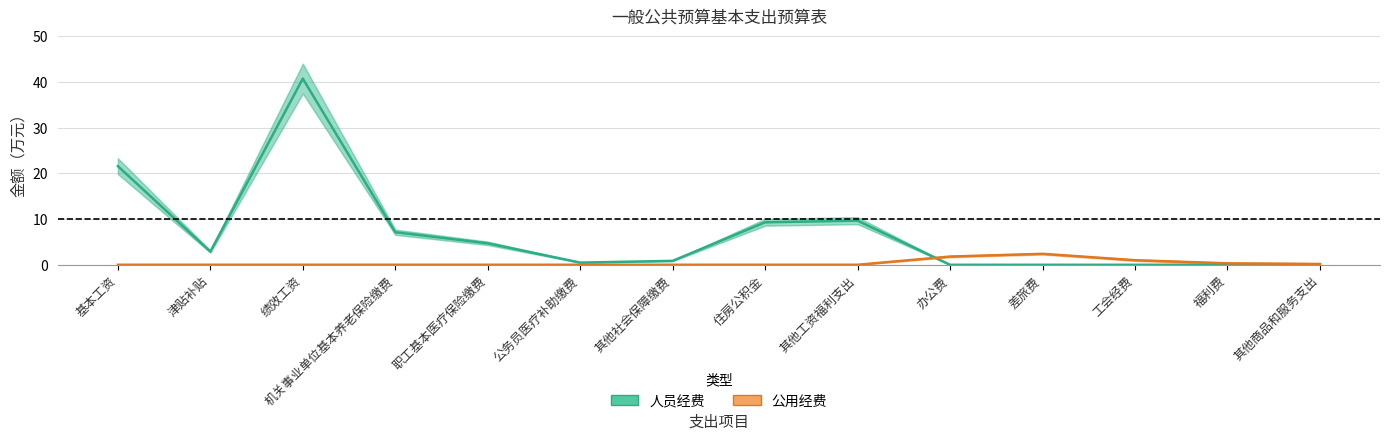

Is it true that 公用经费 equals -1.5 at 机关事业单位基本养老保险缴费?

False